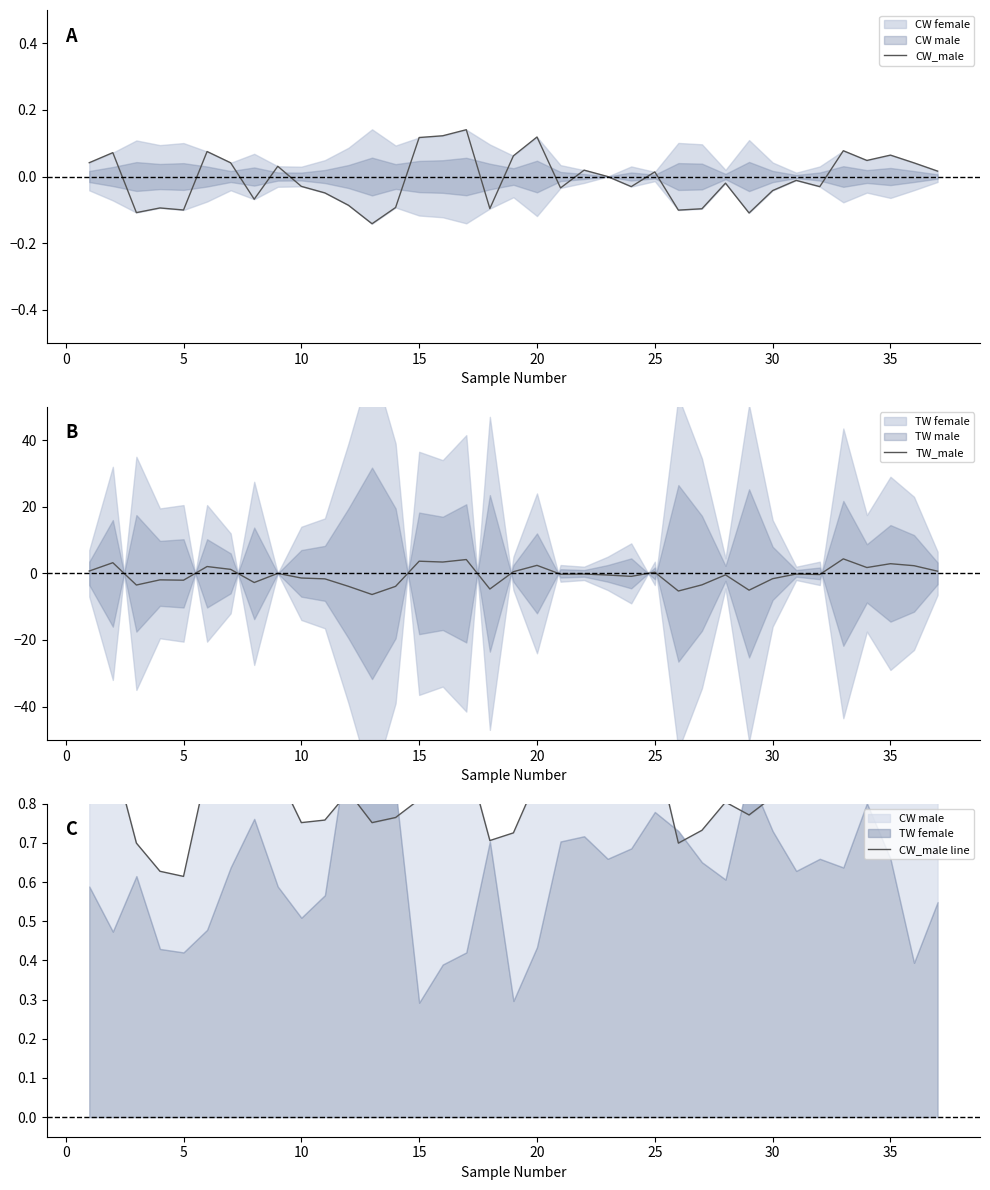

What is the lowest value of the CW_male series?

-0.1